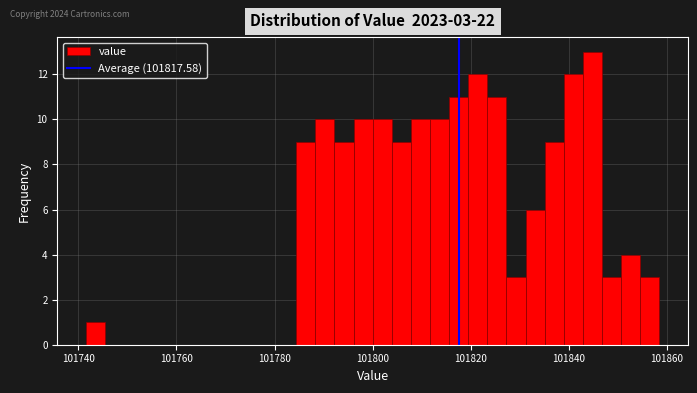

Around what value on the x-axis is the tallest bar? Give the approximate position of its centre, as read against the axis.

101844